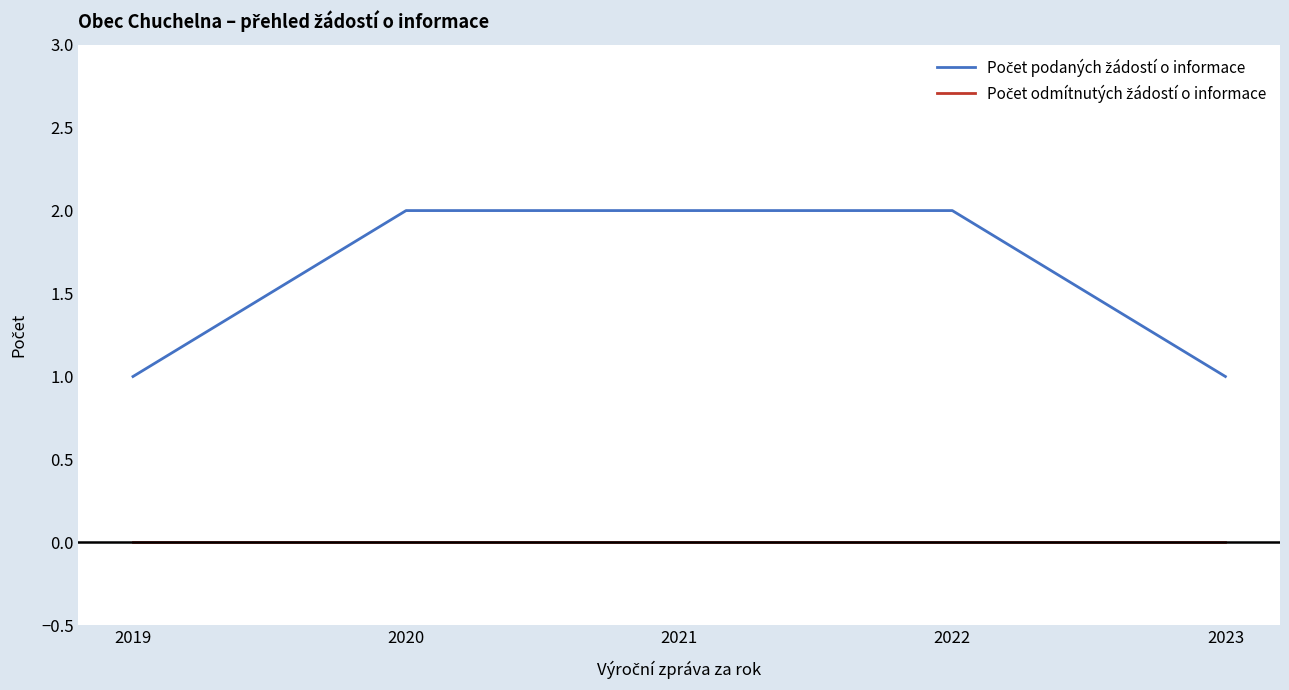

Does the chart display data point markers on the line(s)?

No